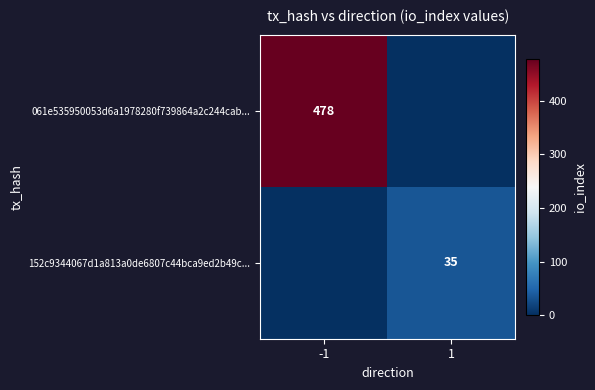

Is it true that 152c9344067d1a813a0de6807c44bca9ed2b49c... equals 35 at 1?

True